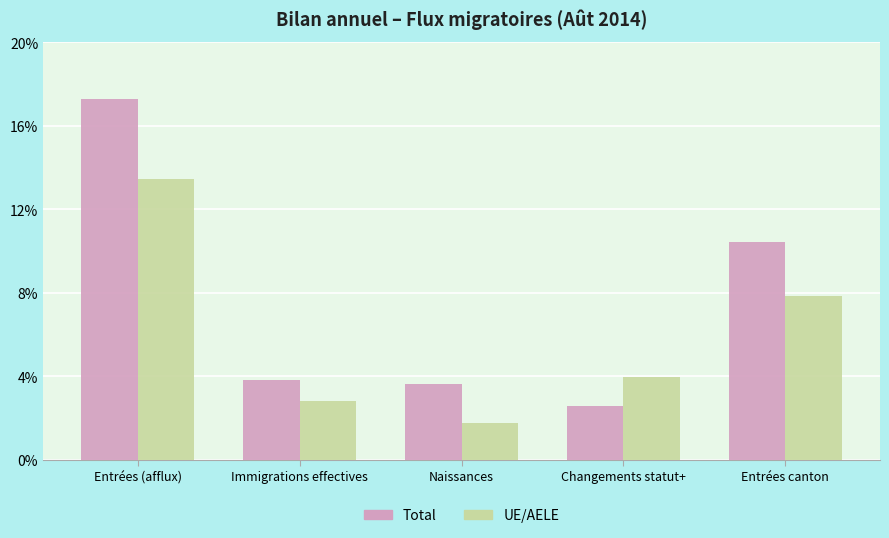

What are all the series names shown in the legend?

Total, UE/AELE